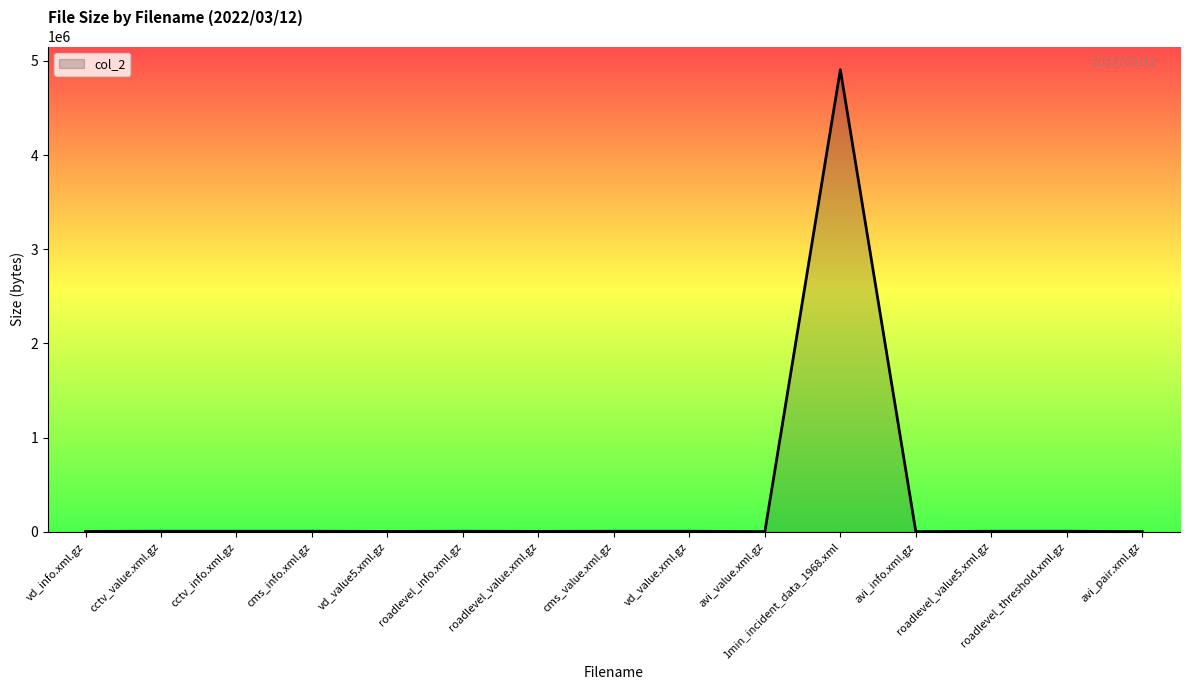

What is the maximum value shown in the chart?

4907777